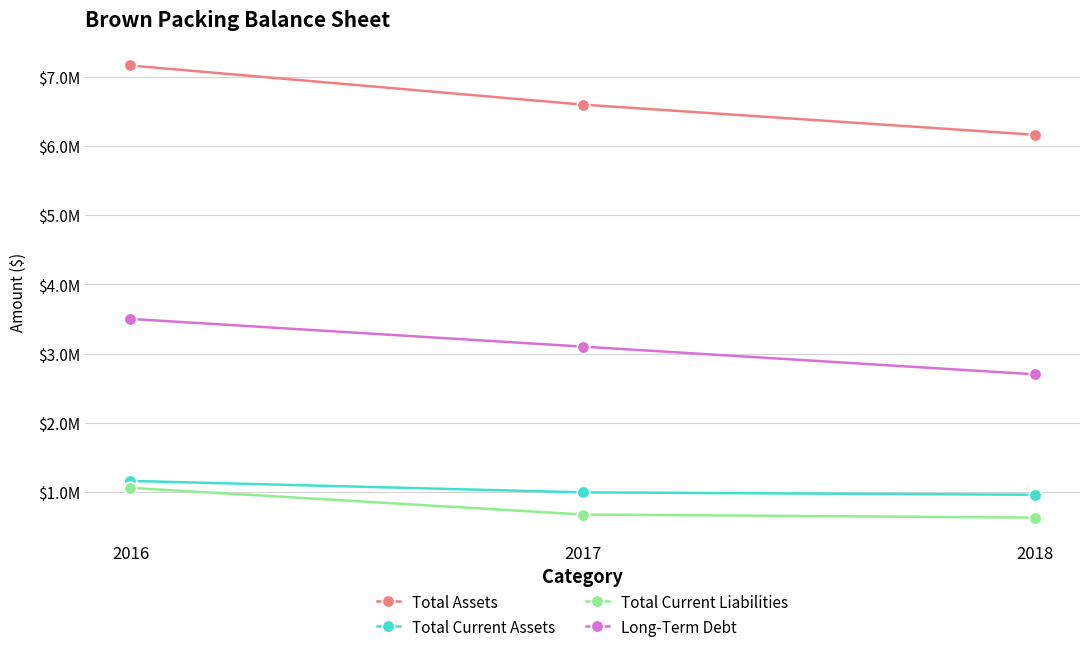

How many Total Current Liabilities values are between 630000 and 1060000?

3